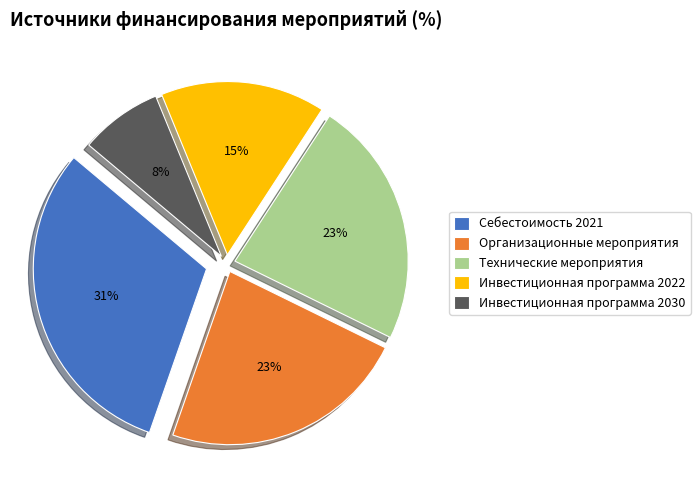

Is there a majority slice in this chart?

No